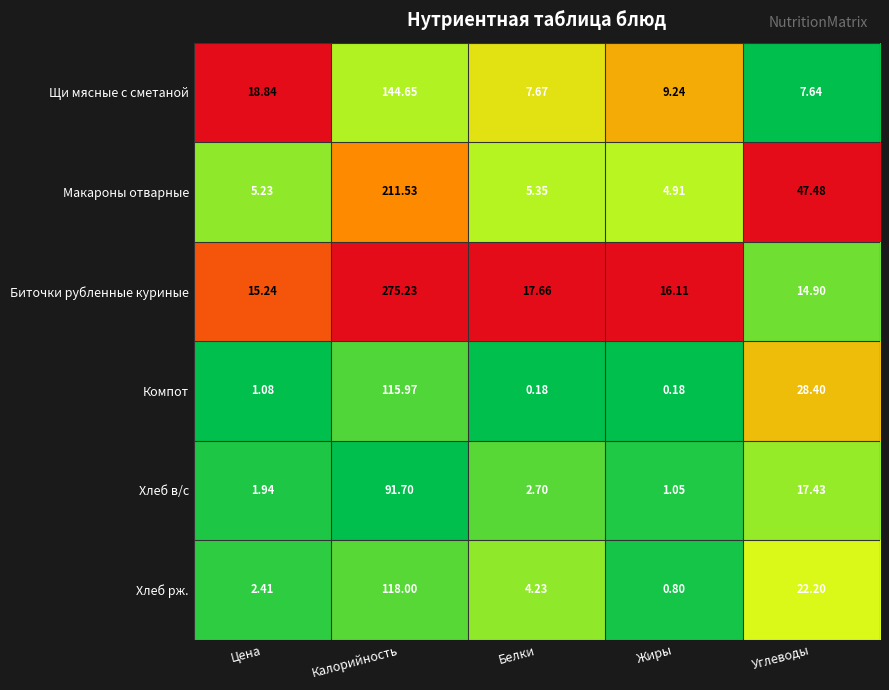

At which label is Щи мясные с сметаной closest to 76?

Цена